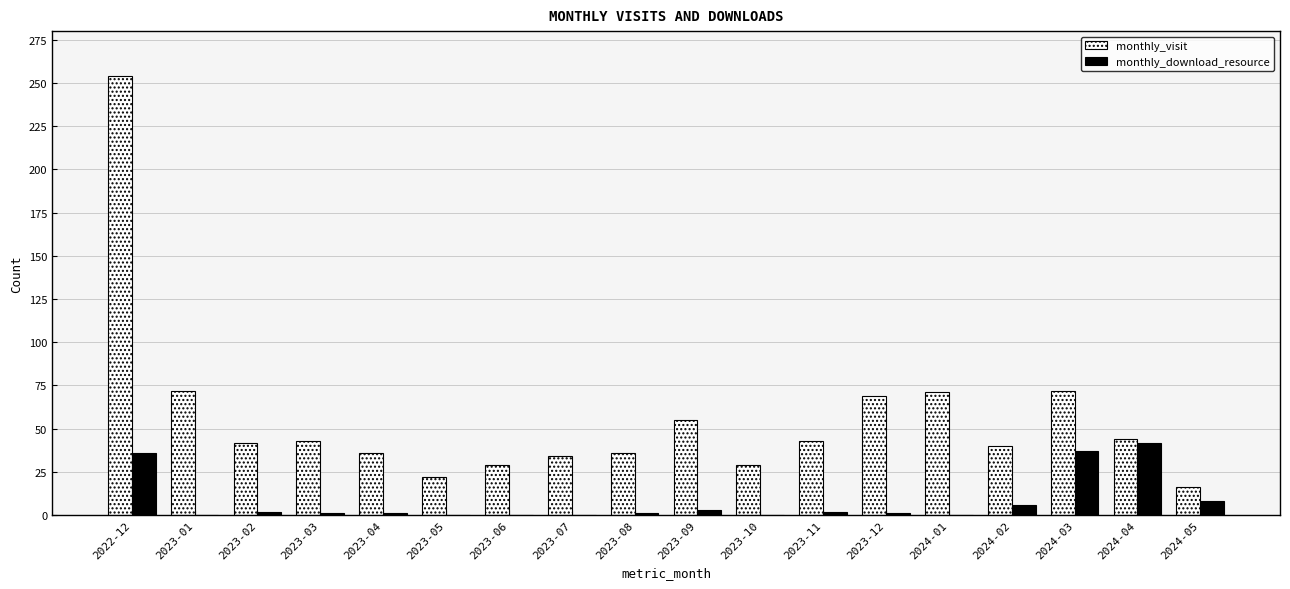

Which series changed the most between 2023-01 and 2023-04?

monthly_visit